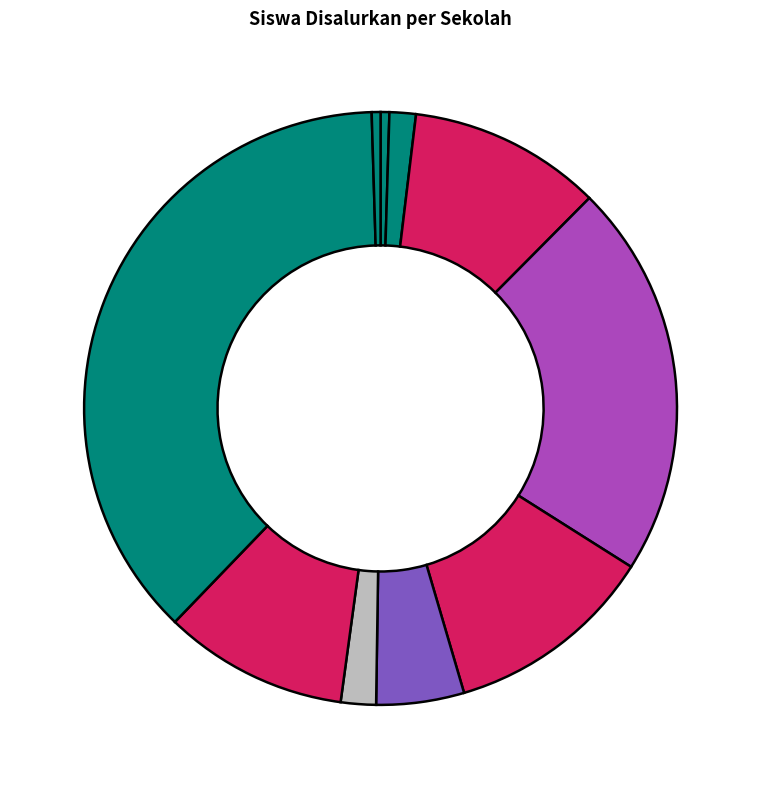

Which slice is the largest?

SMP WIDYA SAKTI